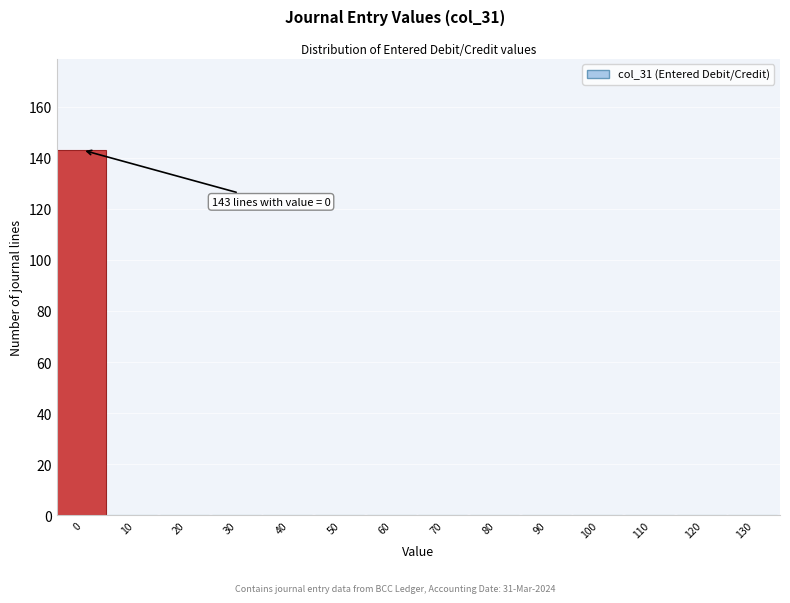

Reading right to left, transcribe all the data shown in this chart.

130=0	120=0	110=0	100=0	90=0	80=0	70=0	60=0	50=0	40=0	30=0	20=0	10=0	0=143